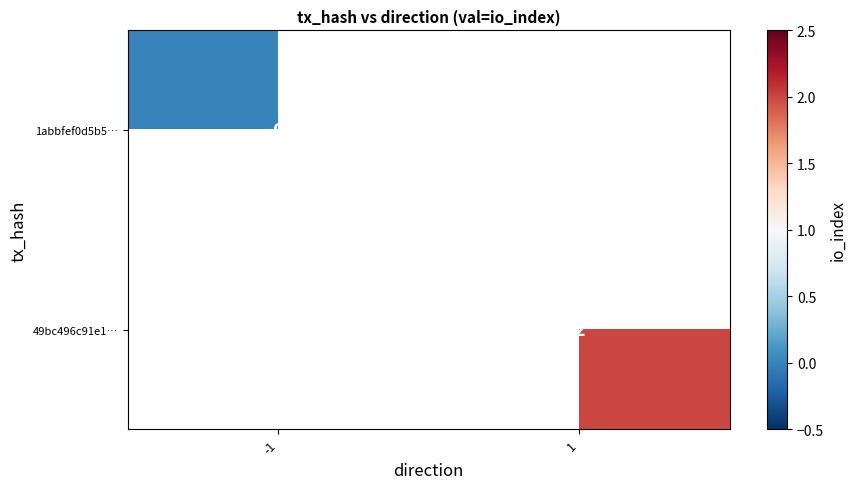

Is it true that 49bc496c91e1… equals 2 at 1?

True